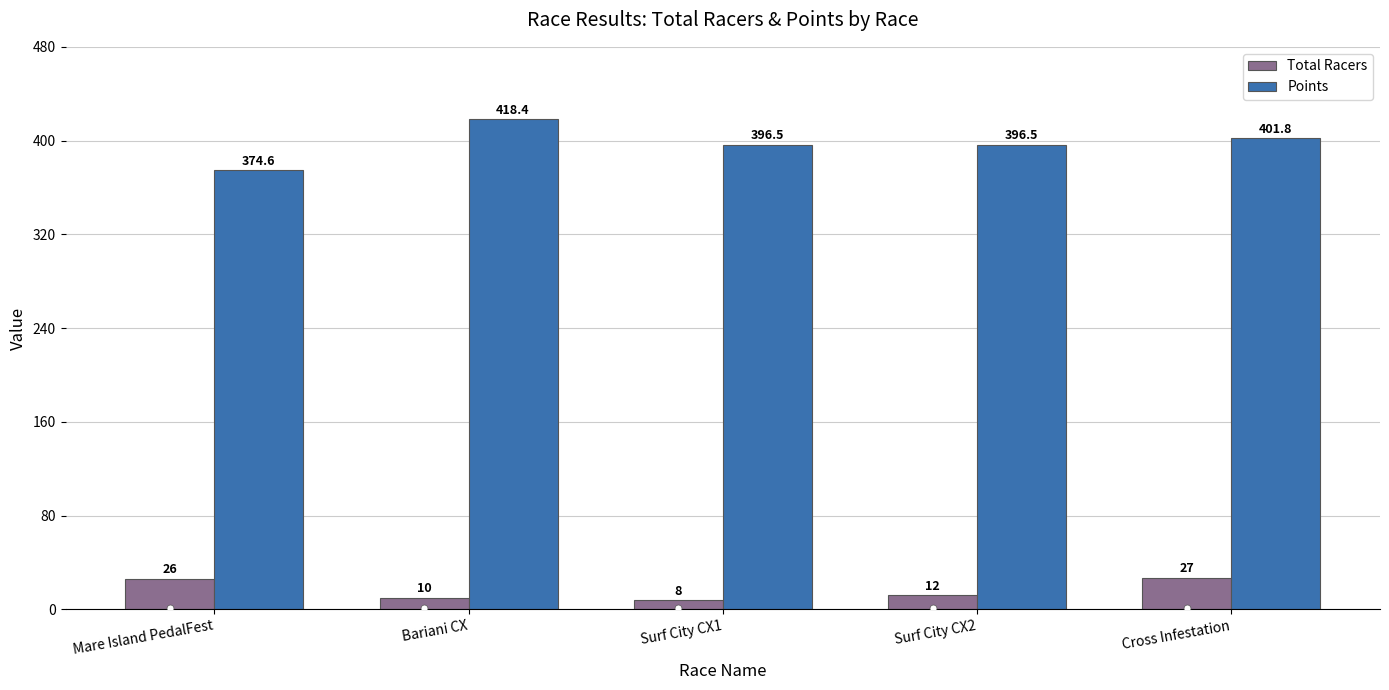

Which series changed the most between Surf City CX1 and Cross Infestation?

Total Racers